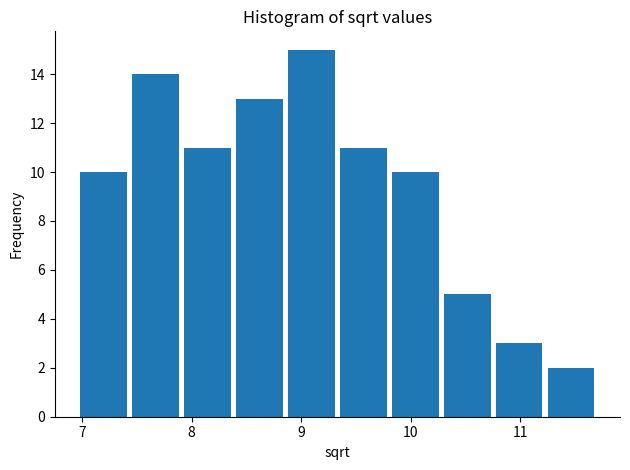

What is the height of the bar covering 11.3 to 11.7 on the x-axis? Neither the bar edges nor the heights are printed on the chart, so give them approximately, as read against the axes.

2